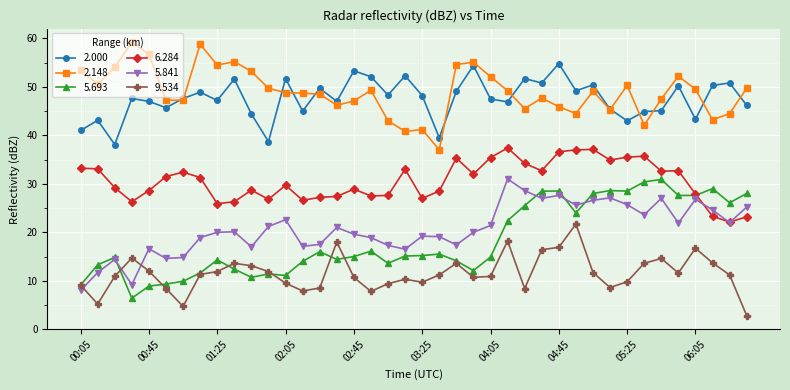

True or false: 6.284 and 2.148 intersect in this chart.

False